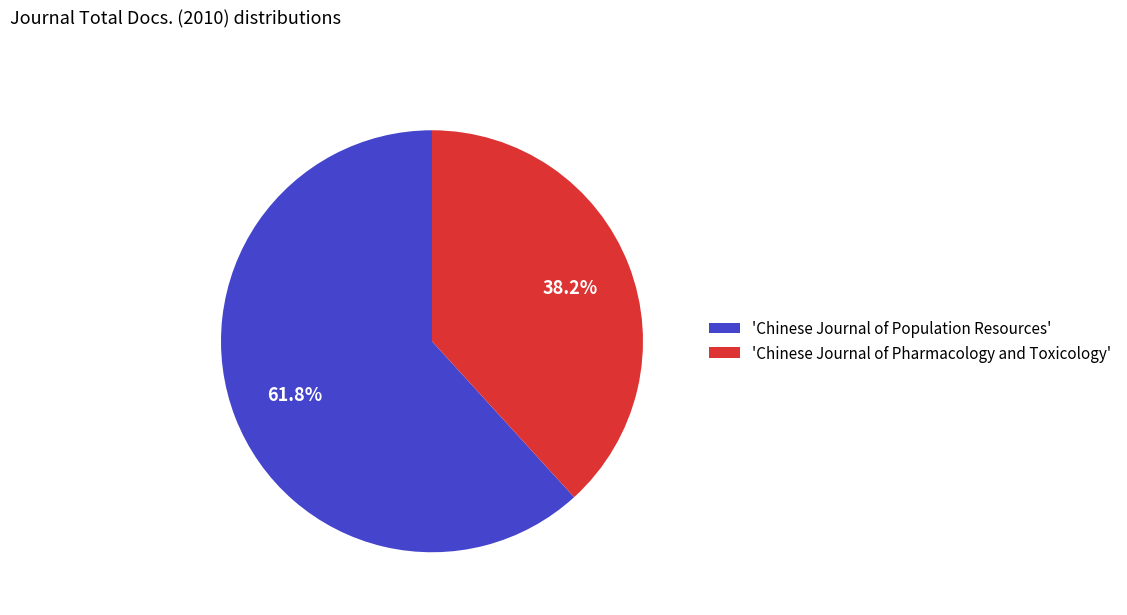

Which category accounts for the majority?

'Chinese Journal of Population Resources'